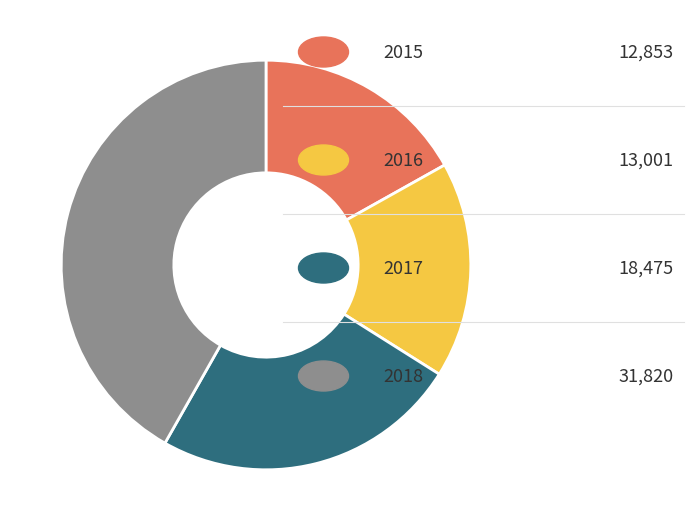

Is there a majority slice in this chart?

No